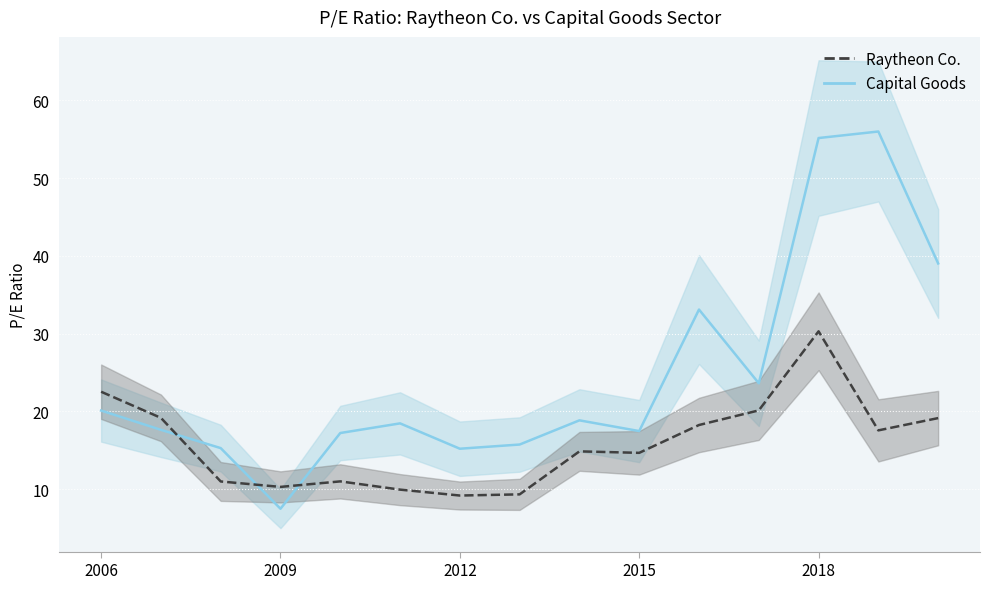

What is the approximate value of Raytheon Co. at 2006?

22.5